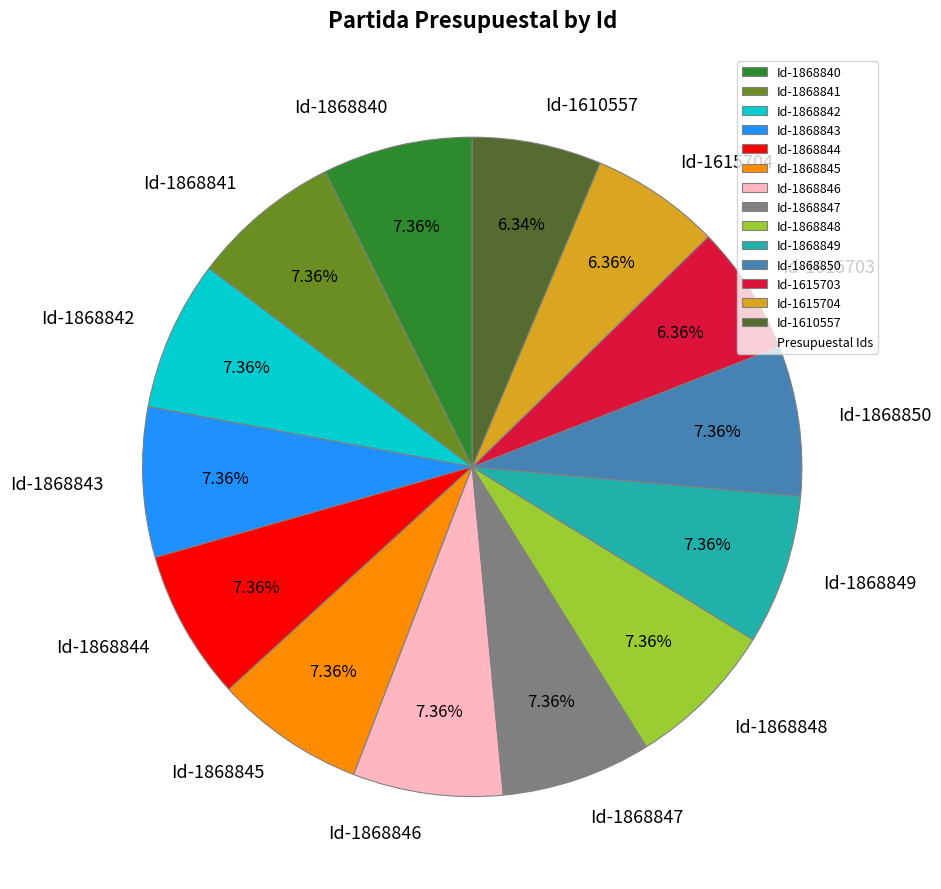

The Id-1868843 slice represents 15% of the pie. True or false?

False